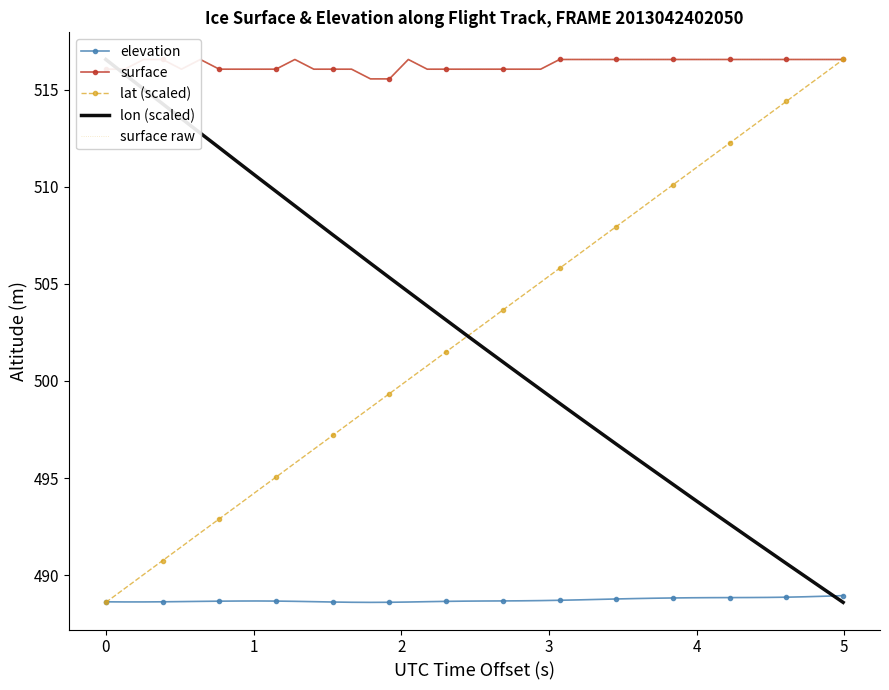

How many series are shown in this chart?

5